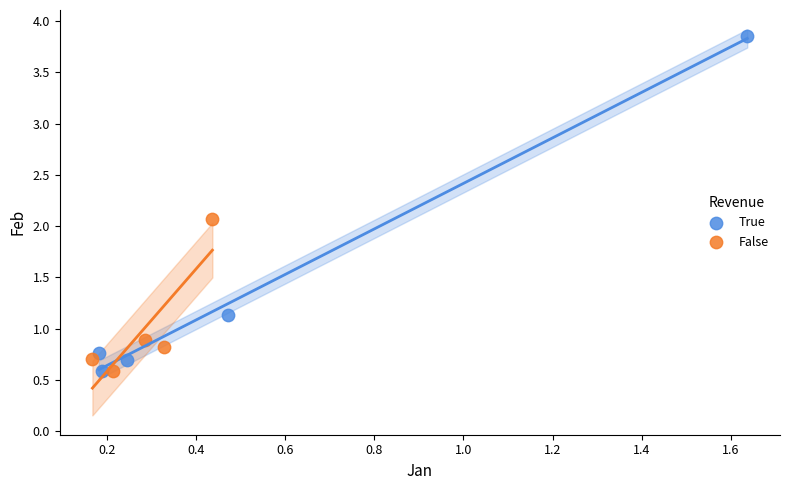

What are all the series names shown in the legend?

True, False